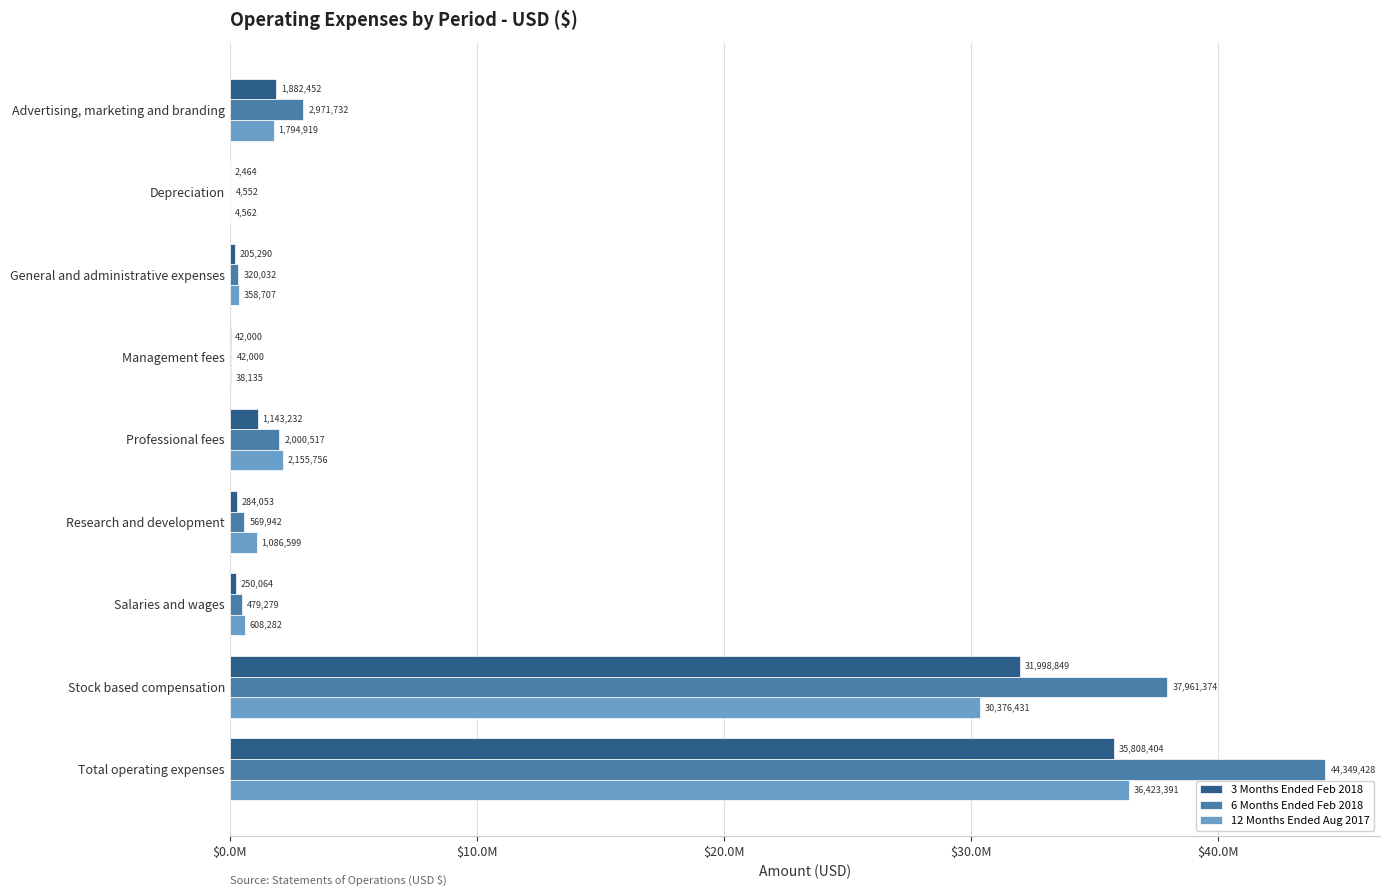

Reading left to right, transcribe all the data shown in this chart.

3 Months Ended Feb 2018: 1882452	2464	205290	42000	1143232	284053	250064	31998849	35808404
6 Months Ended Feb 2018: 2971732	4552	320032	42000	2000517	569942	479279	37961374	44349428
12 Months Ended Aug 2017: 1794919	4562	358707	38135	2155756	1086599	608282	30376431	36423391